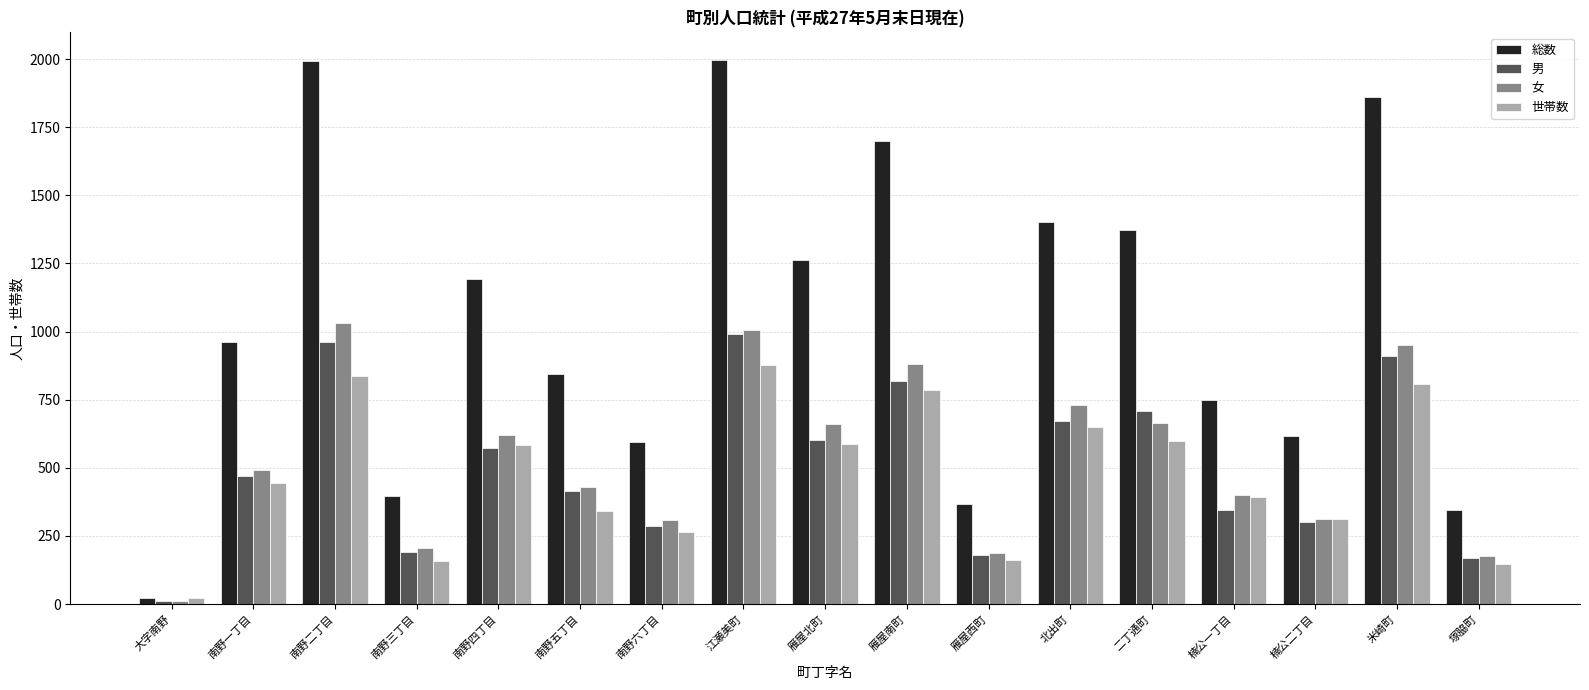

Is the value of 総数 at 雁屋北町 greater than the value of 女 at 雁屋北町?

Yes